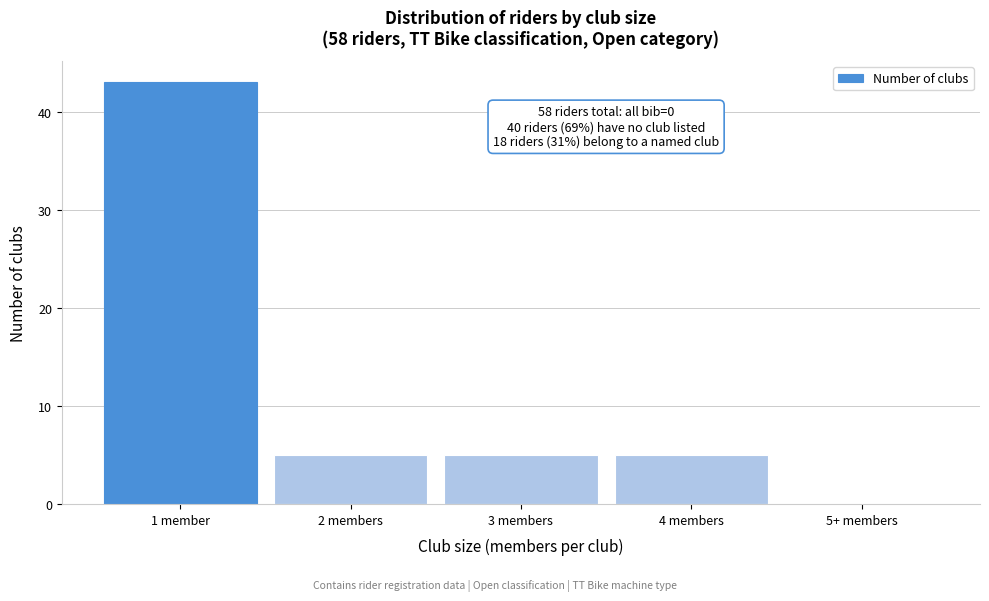

Reading left to right, extract all data points from this chart.

1 member=43	2 members=5	3 members=5	4 members=5	5+ members=0